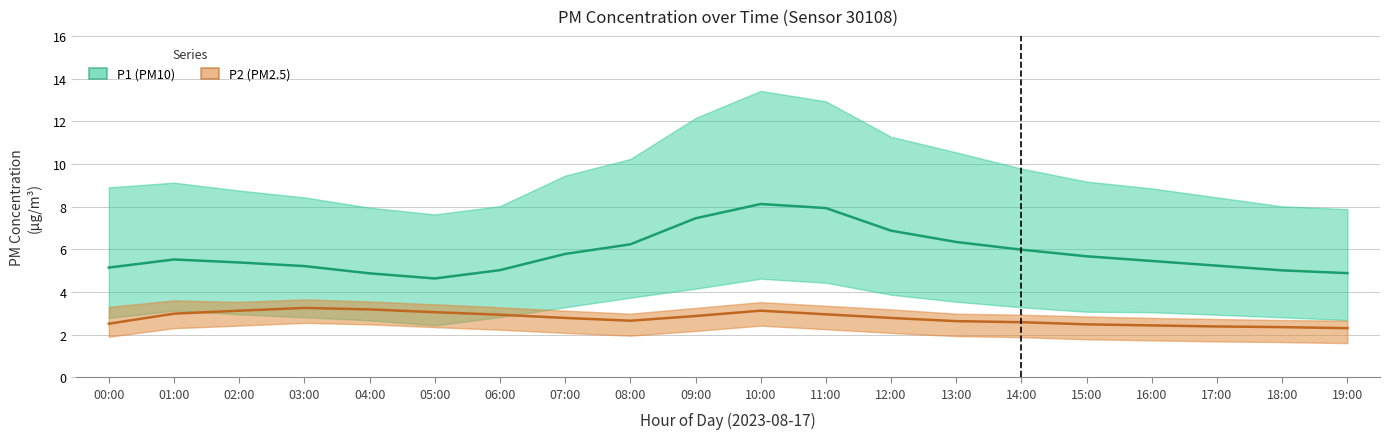

What is the difference between the P1 (PM10) values at 16:00 and 03:00?

0.2